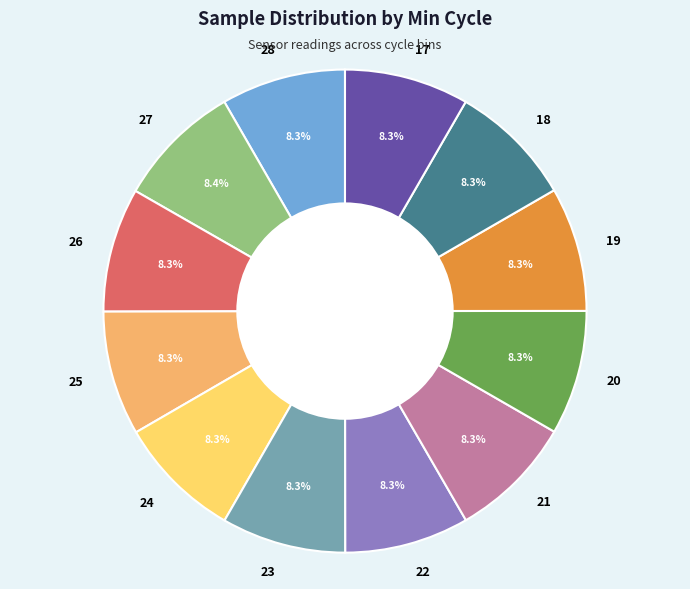

Is there any slice that represents more than half of the pie?

No